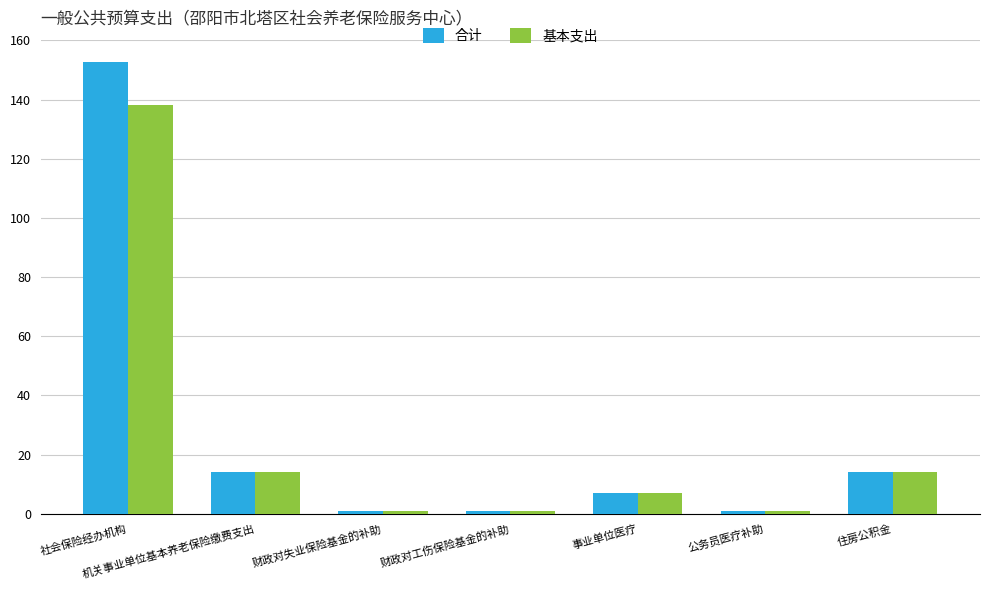

Which series has the largest total across all categories?

合计